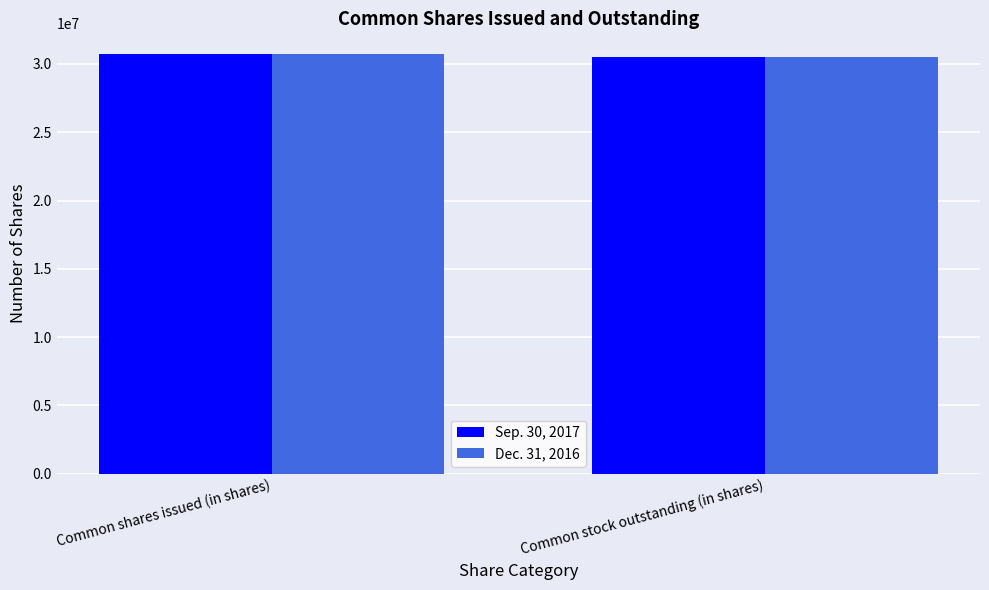

Reading left to right, list all the values displayed in this chart.

Sep. 30, 2017: 30710443	30544494
Dec. 31, 2016: 30710443	30544494